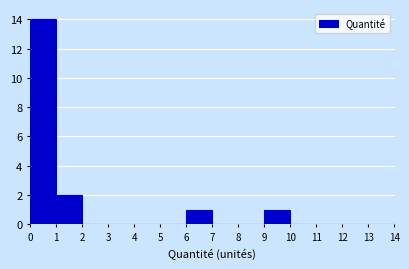

Reading left to right, transcribe this chart: for each bar, give the range it covers on the x-axis and its height. The values are not printed on the chart, so give them approximately, as read against the axis.

0 to 1: 14
1 to 2: 2
2 to 3: 0
3 to 4: 0
4 to 5: 0
5 to 6: 0
6 to 7: 1
7 to 8: 0
8 to 9: 0
9 to 10: 1
10 to 11: 0
11 to 12: 0
12 to 13: 0
13 to 14: 0